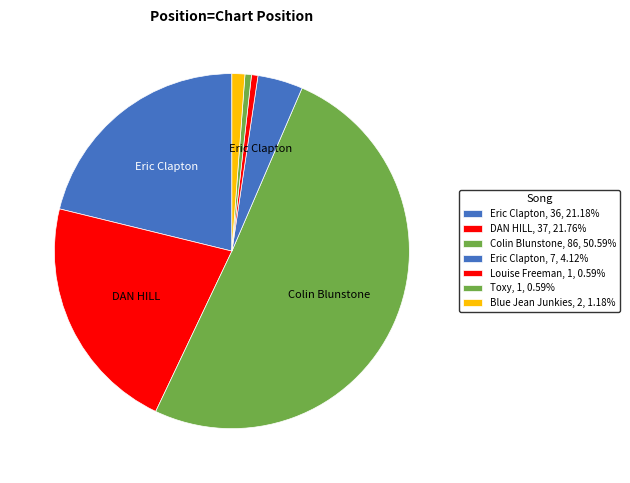

How many segments does this pie chart have?

7